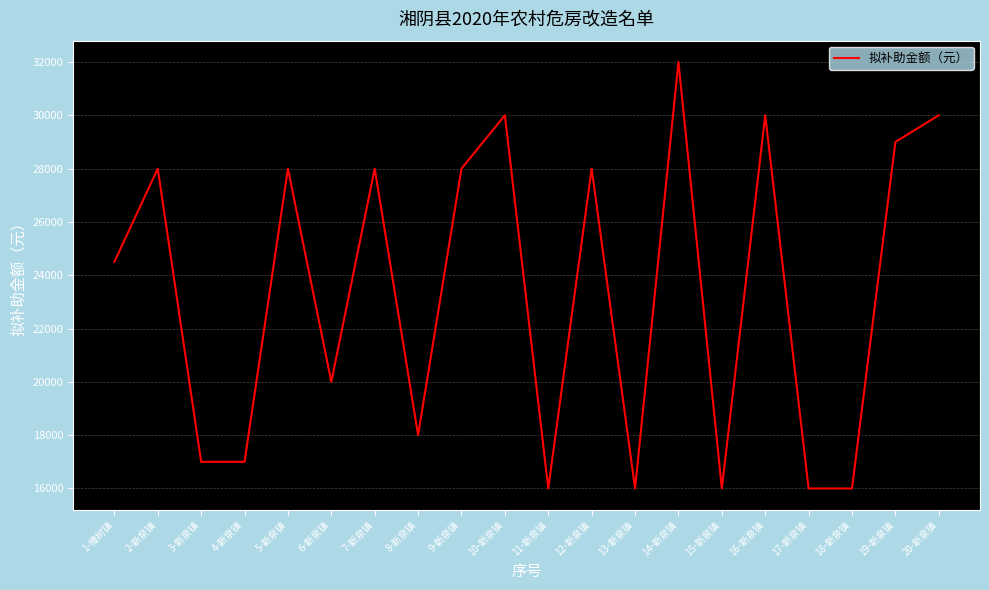

The value at 2-新泉镇 is 45614. True or false?

False